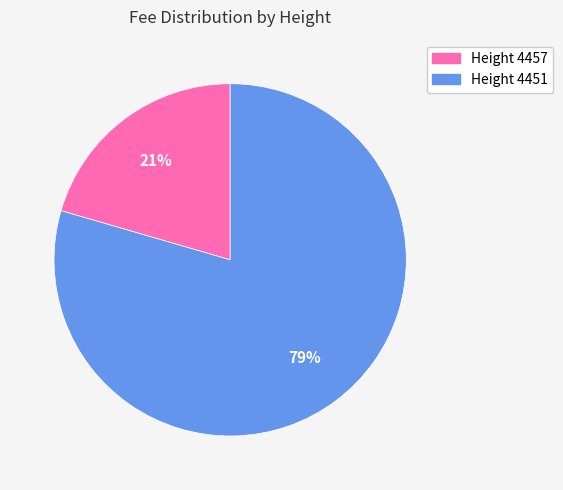

To the nearest percent, what is the average slice percentage?

50%